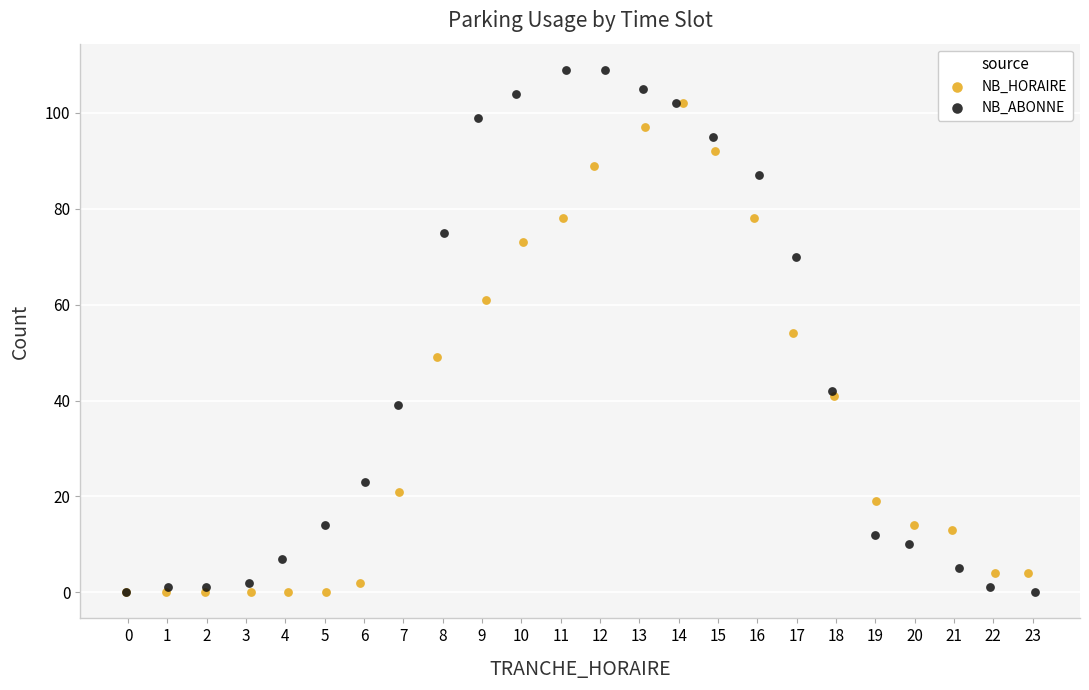

Which series has the largest Y range (max minus min)?

NB_ABONNE